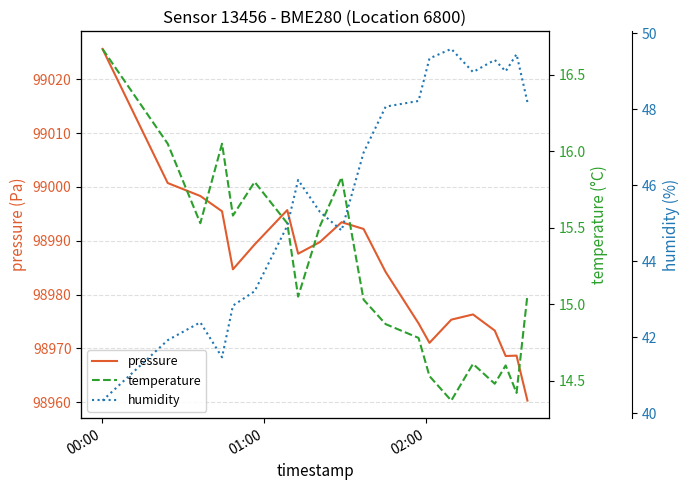

What is the minimum value for pressure?

98960.3